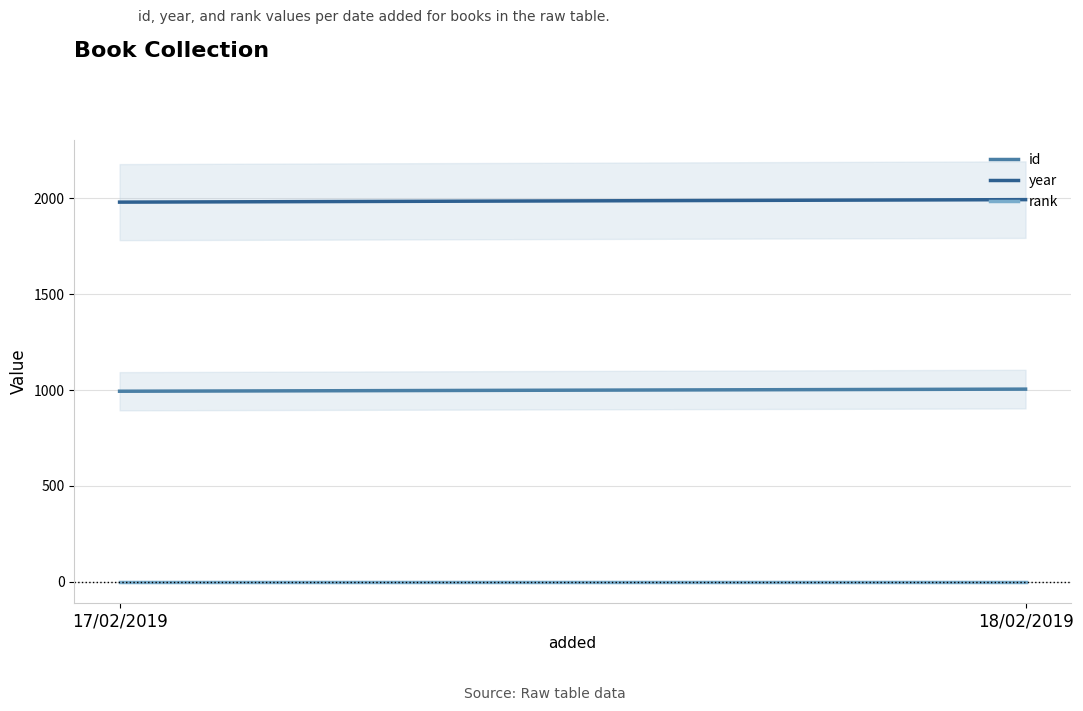

How many id values are between 994 and 1005?

2